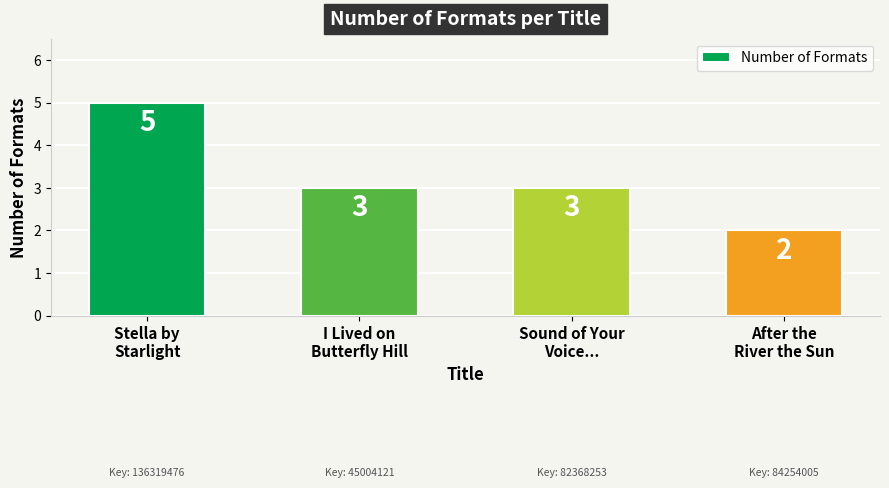

Which has a higher value, After the
River the Sun or I Lived on
Butterfly Hill?

I Lived on
Butterfly Hill